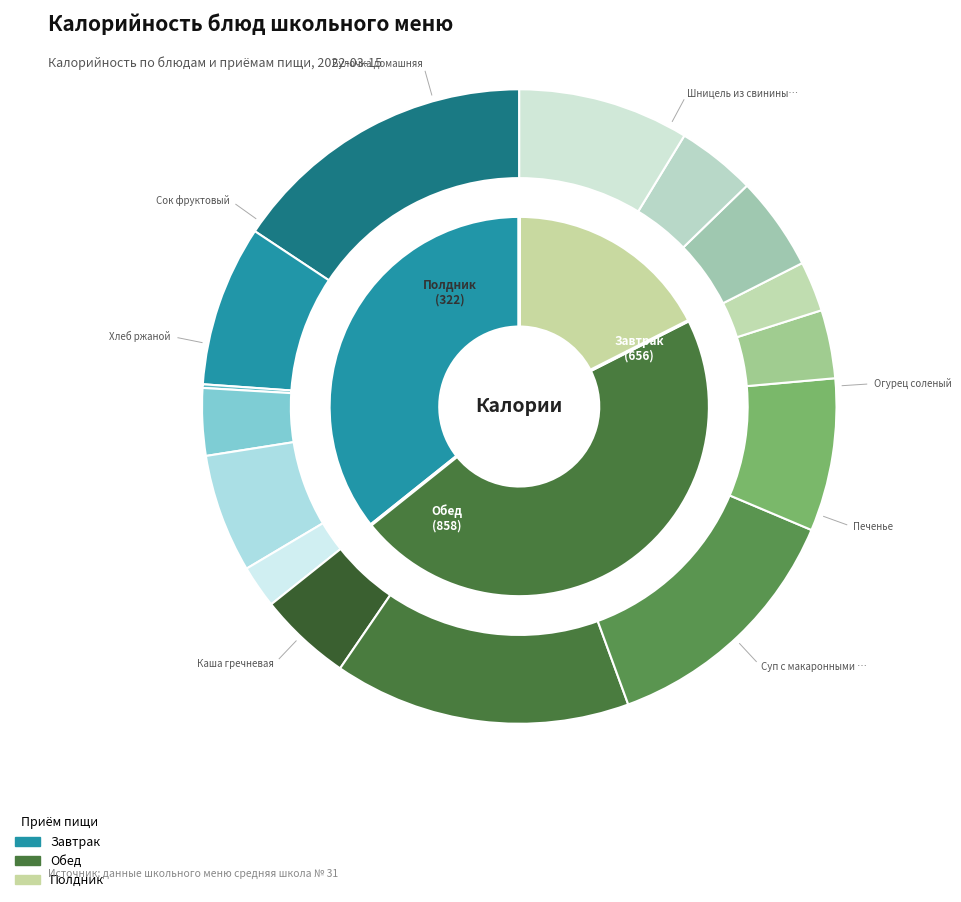

True or false: Пюре картофельное accounts for 8% of the total.

True